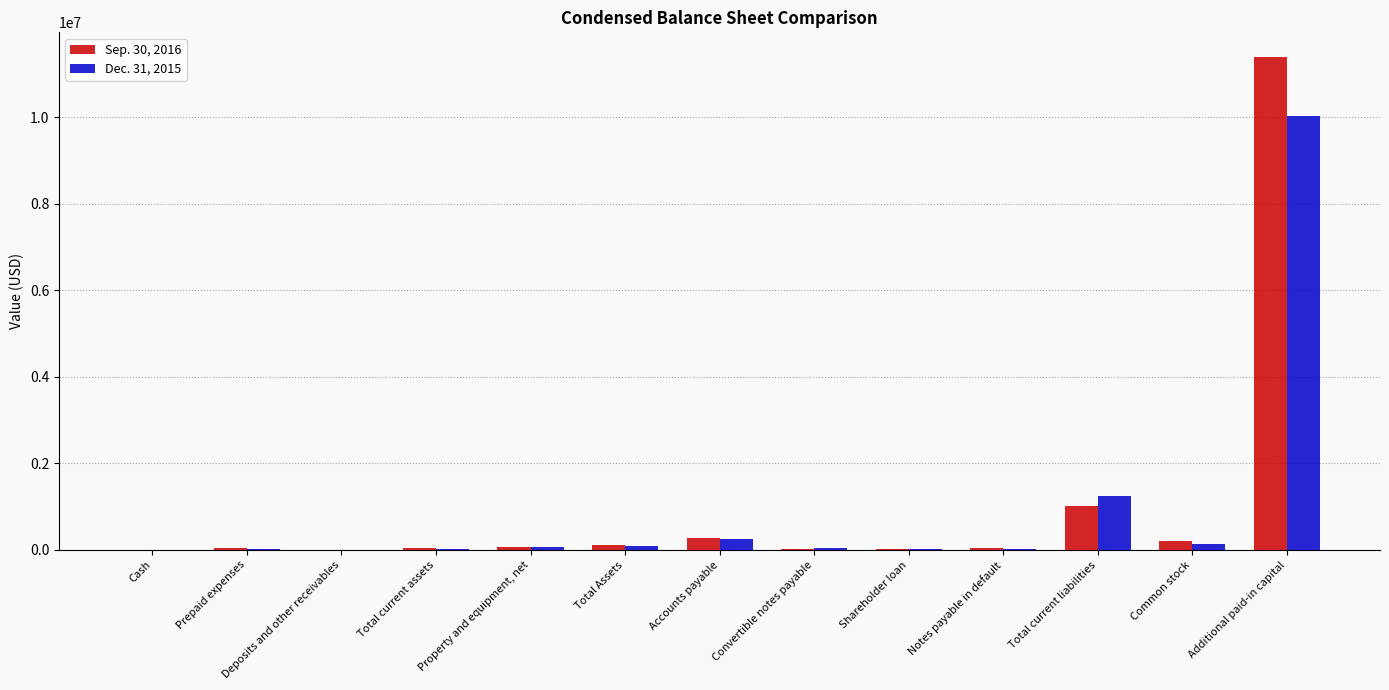

At which category does the chart reach its peak across all series?

Additional paid-in capital